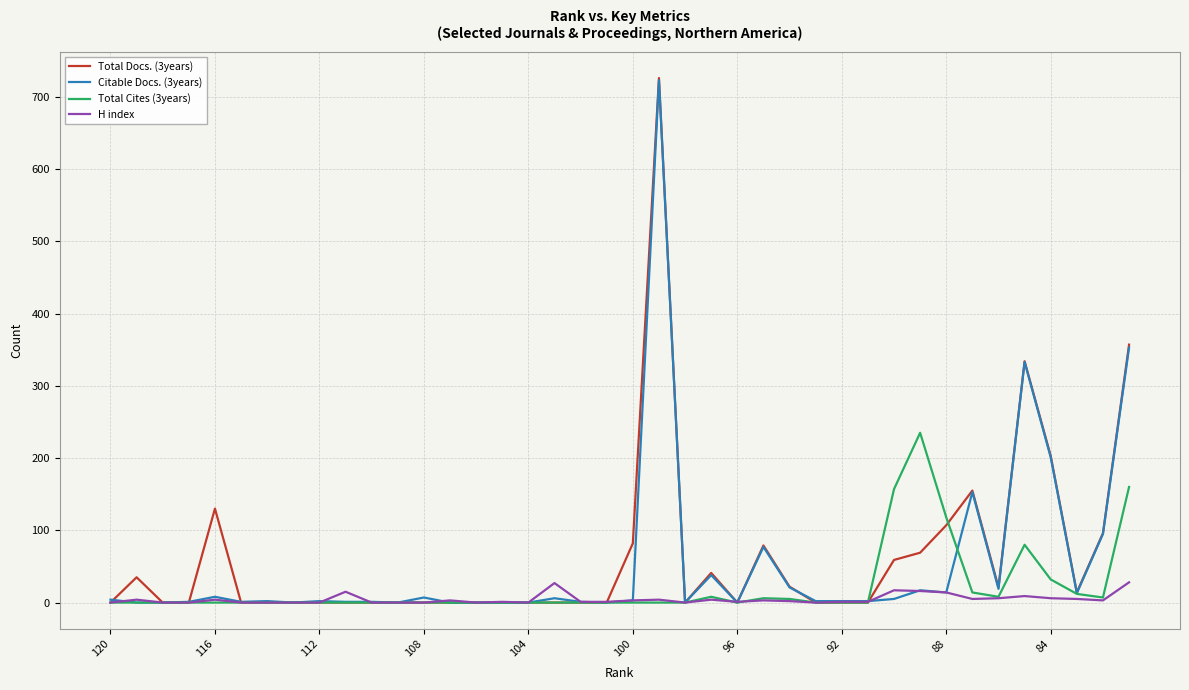

Rank the series by their average value, from highest to lowest.

Total Docs. (3years), Citable Docs. (3years), Total Cites (3years), H index